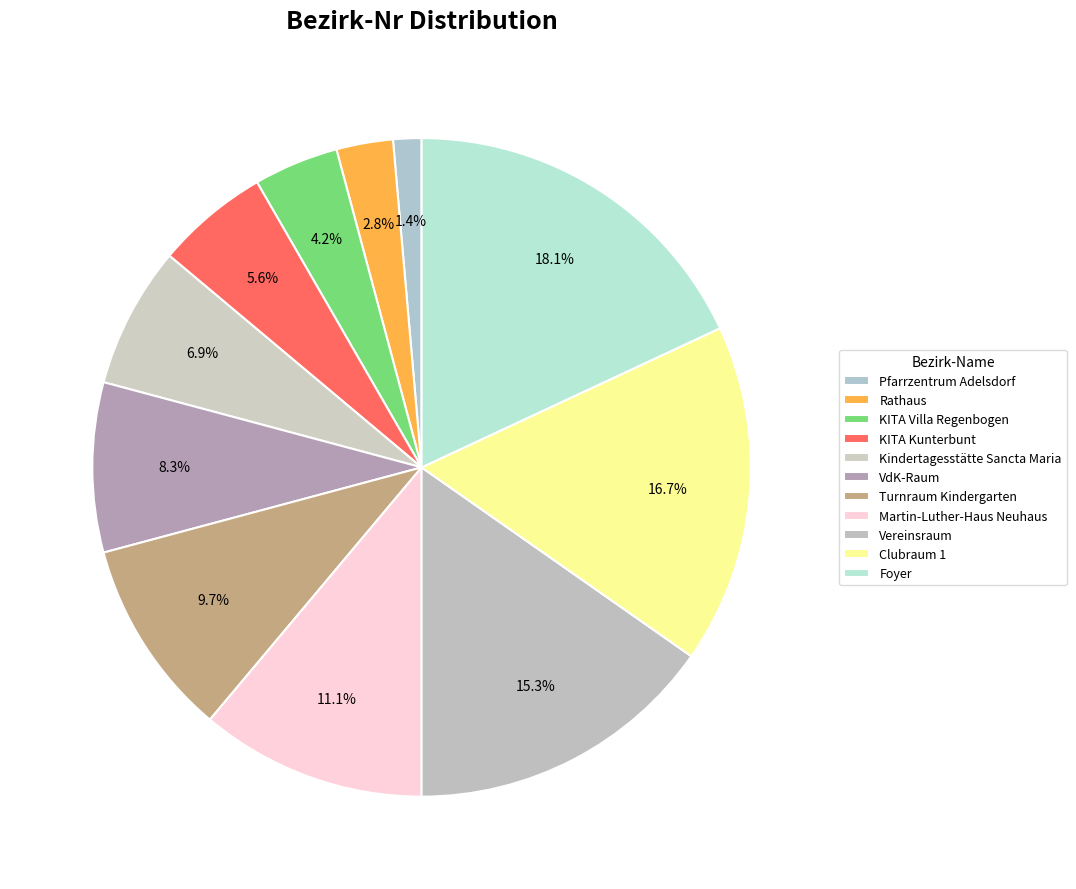

How many slices are in this pie chart?

11